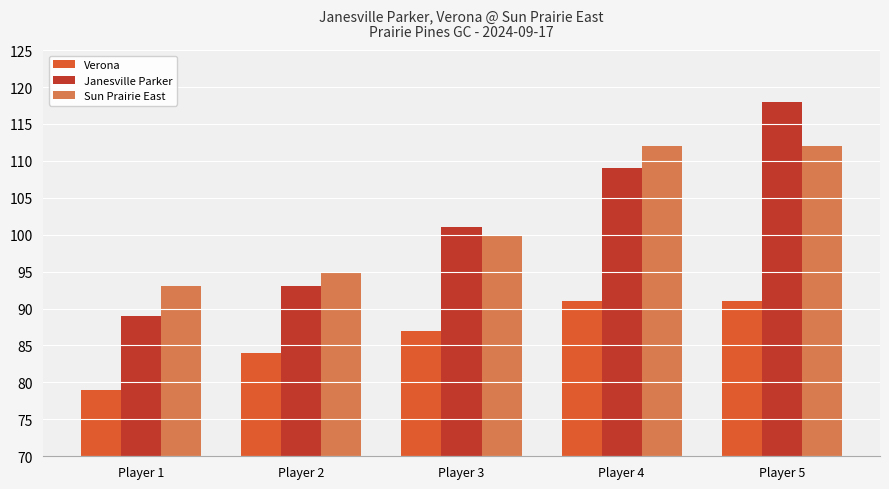

Which label corresponds to the largest value in the chart?

Player 5